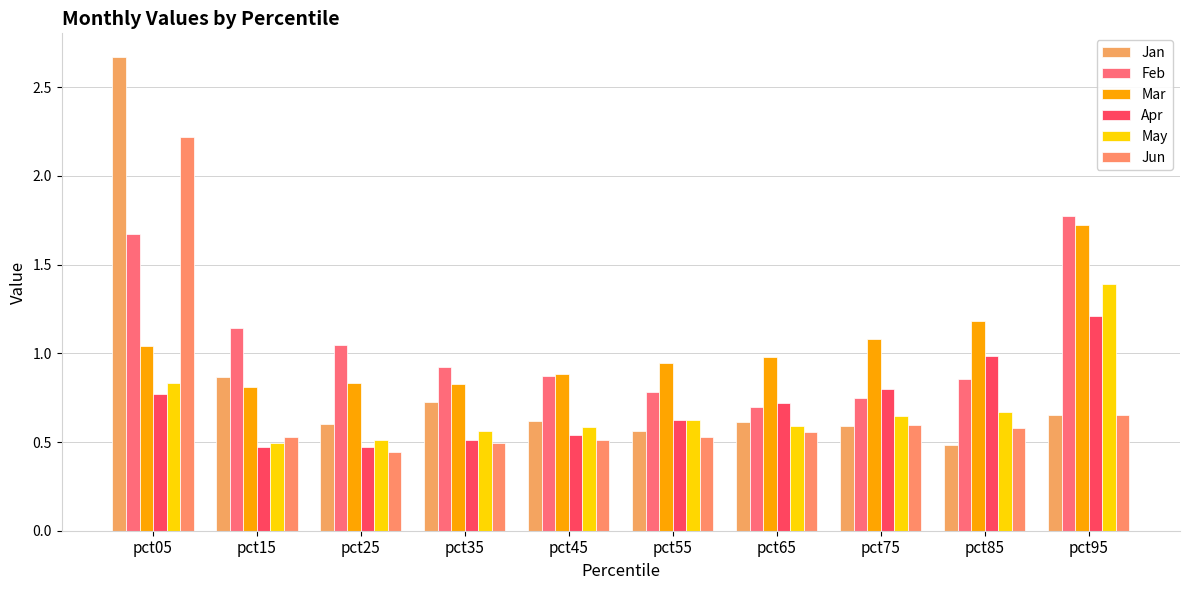

How many series are shown in this chart?

6